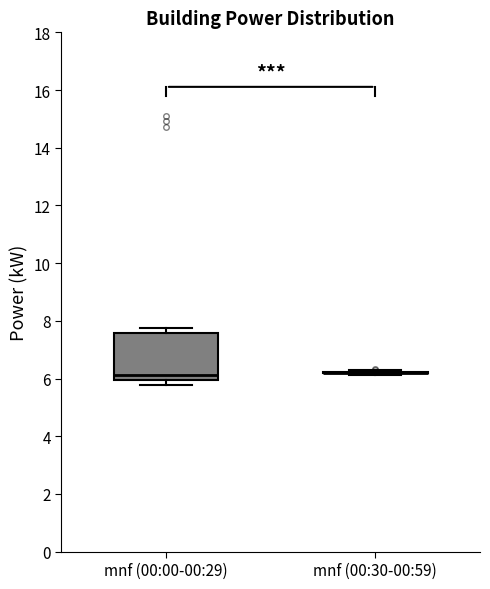

Comparing the boxes themselves (not the whiskers), which one is the tallest?

mnf (00:00-00:29)